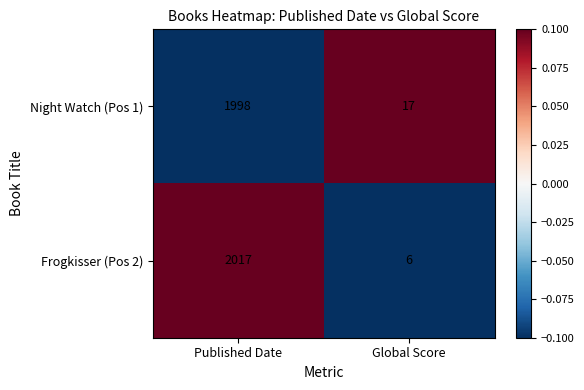

The Frogkisser (Pos 2) series shows 2017 at Published Date. True or false?

True